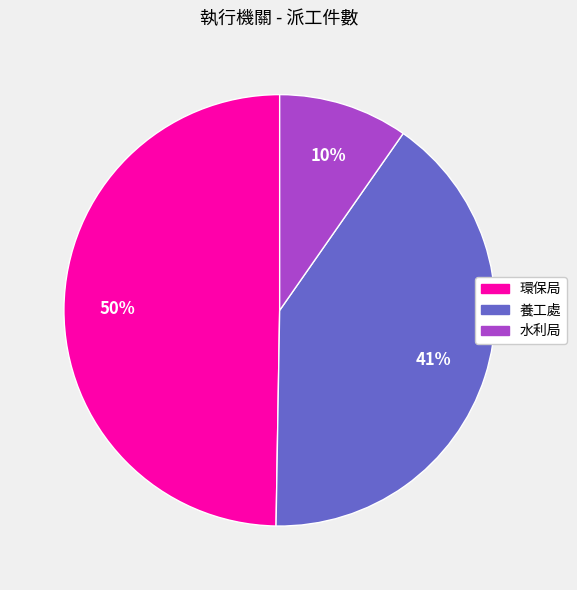

Rank the categories by value from highest to lowest.

環保局, 養工處, 水利局